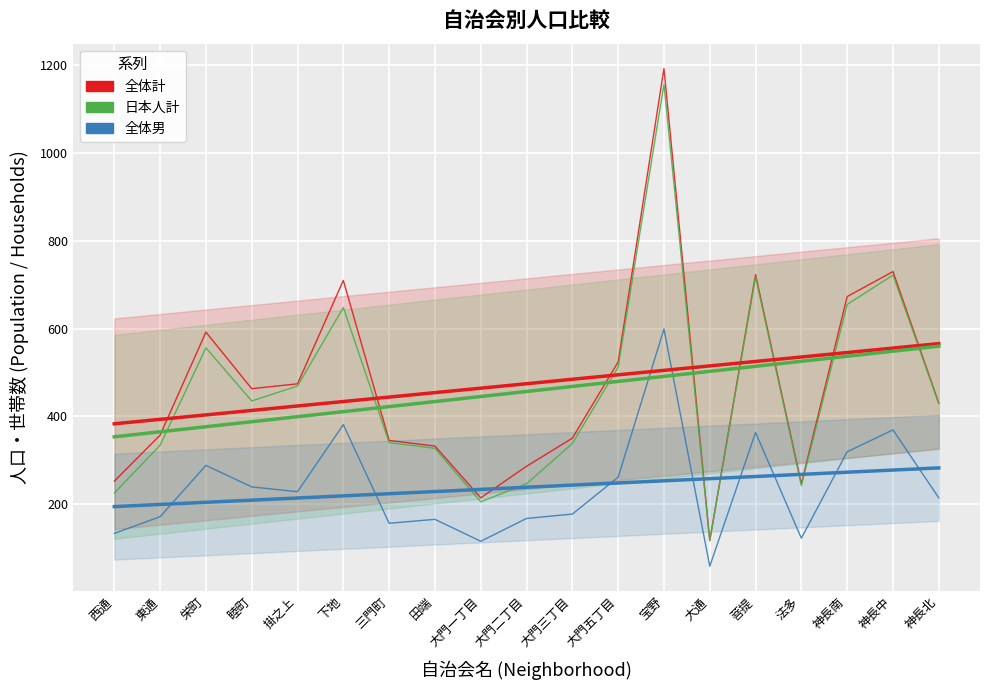

True or false: 日本人計 and 全体男 intersect in this chart.

False